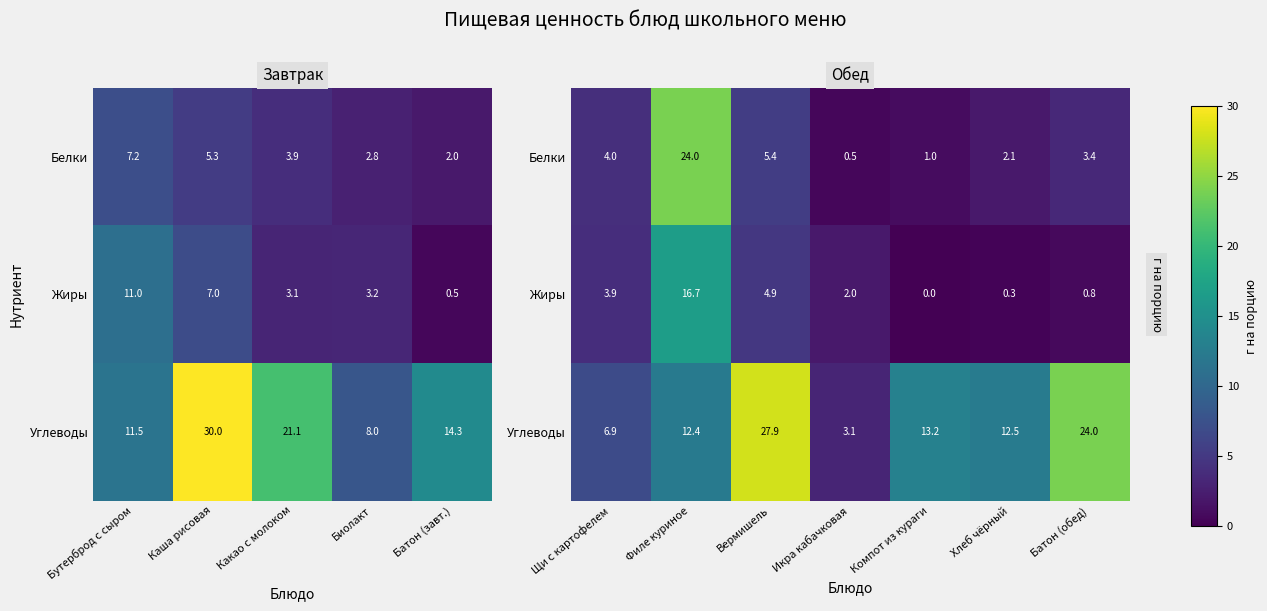

Which series has the widest spread of values?

Углеводы